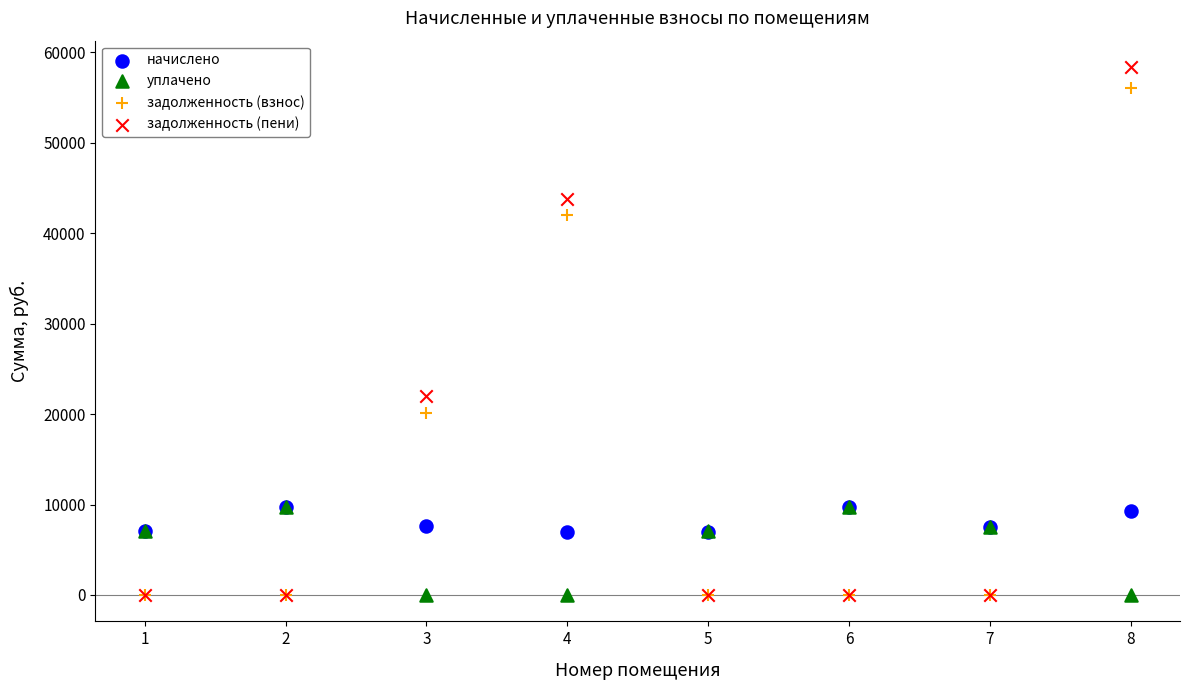

In the задолженность (пени) series, what Y value is closest to 29176?

21995.2